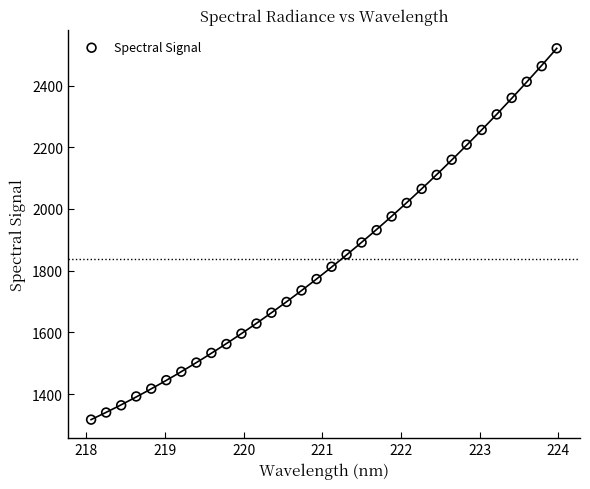

What is the range of Y values (max minus min)?

1203.9